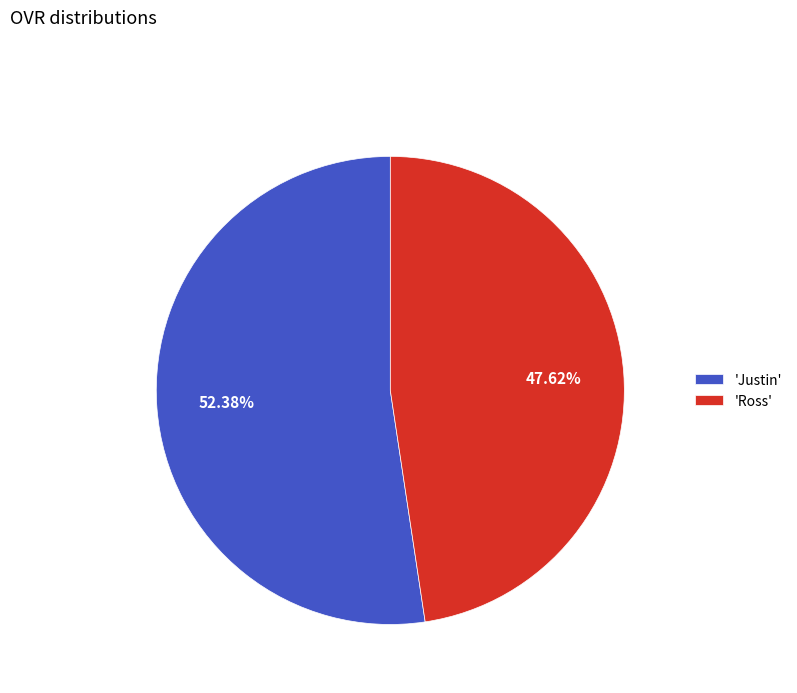

Combined, do 'Ross' and 'Justin' account for over 50%?

Yes